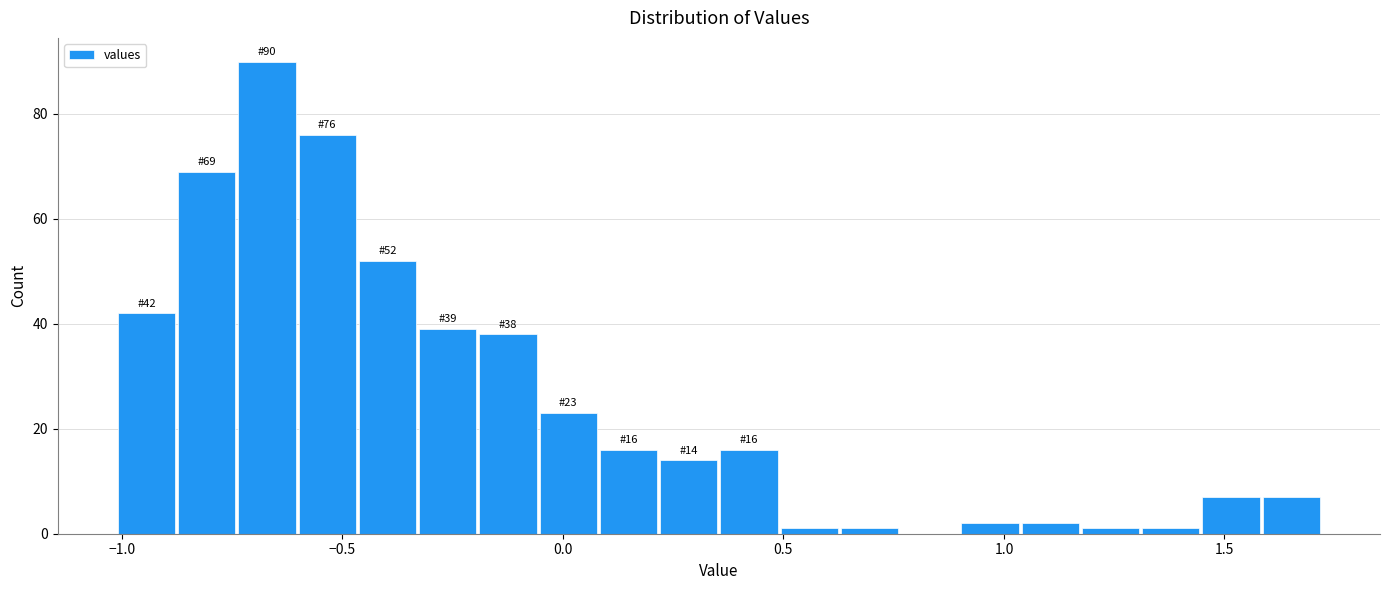

Around what value on the x-axis is the tallest bar? Give the approximate position of its centre, as read against the axis.

-0.65